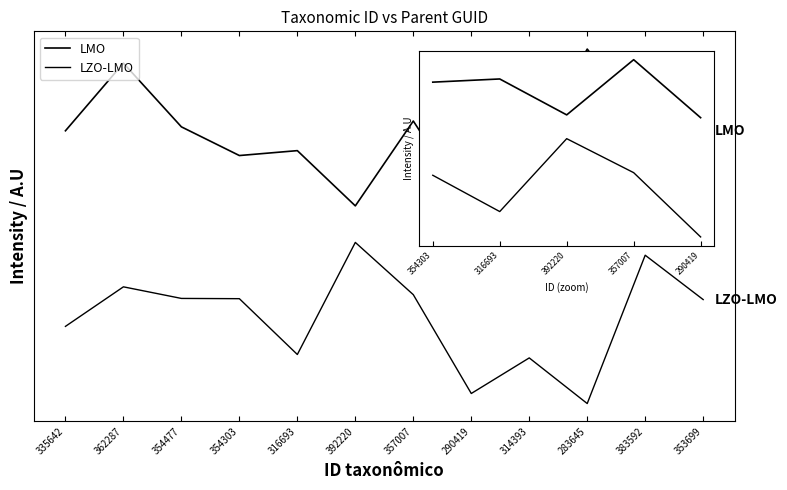

True or false: LMO and LZO-LMO intersect in this chart.

False